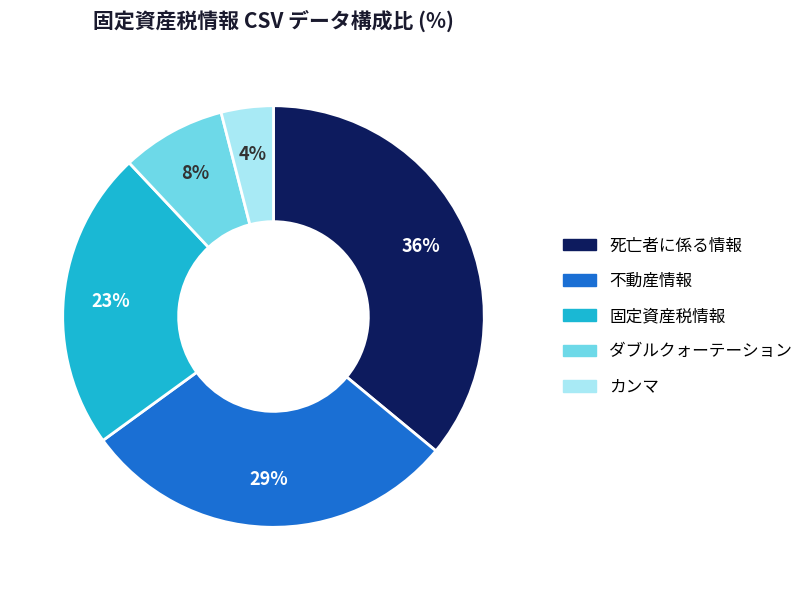

Rank the categories by value from lowest to highest.

カンマ, ダブルクォーテーション, 固定資産税情報, 不動産情報, 死亡者に係る情報